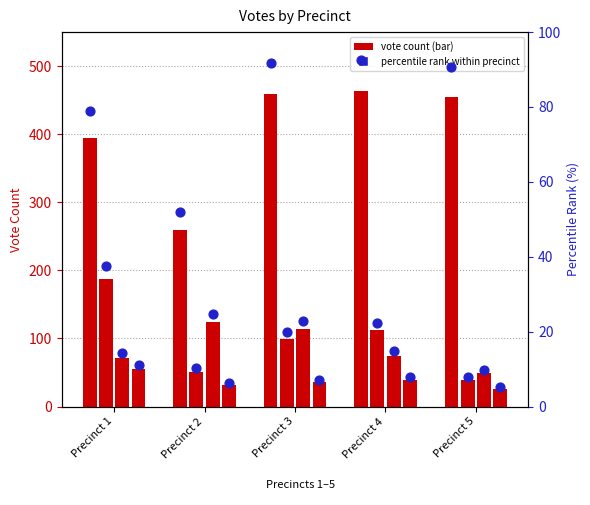

What is the change in value from Precinct 1 to Precinct 5?

+11.8